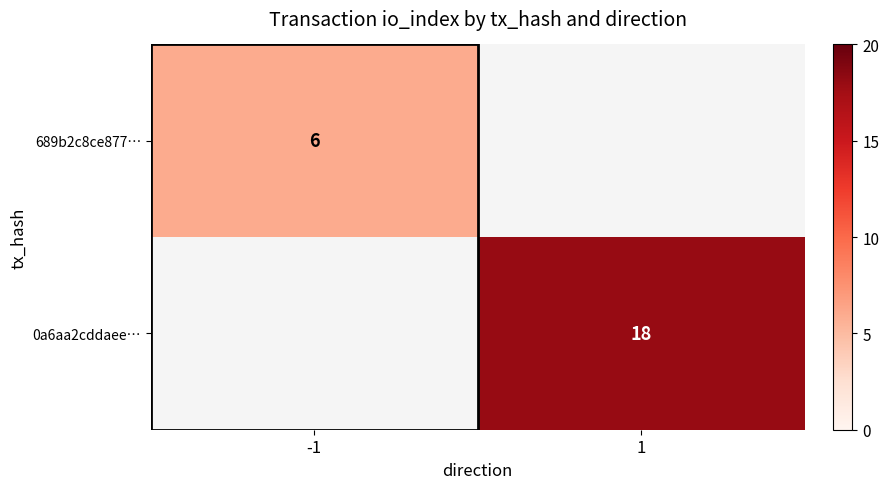

The value of 0a6aa2cddaee… at 1 is 18. True or false?

True